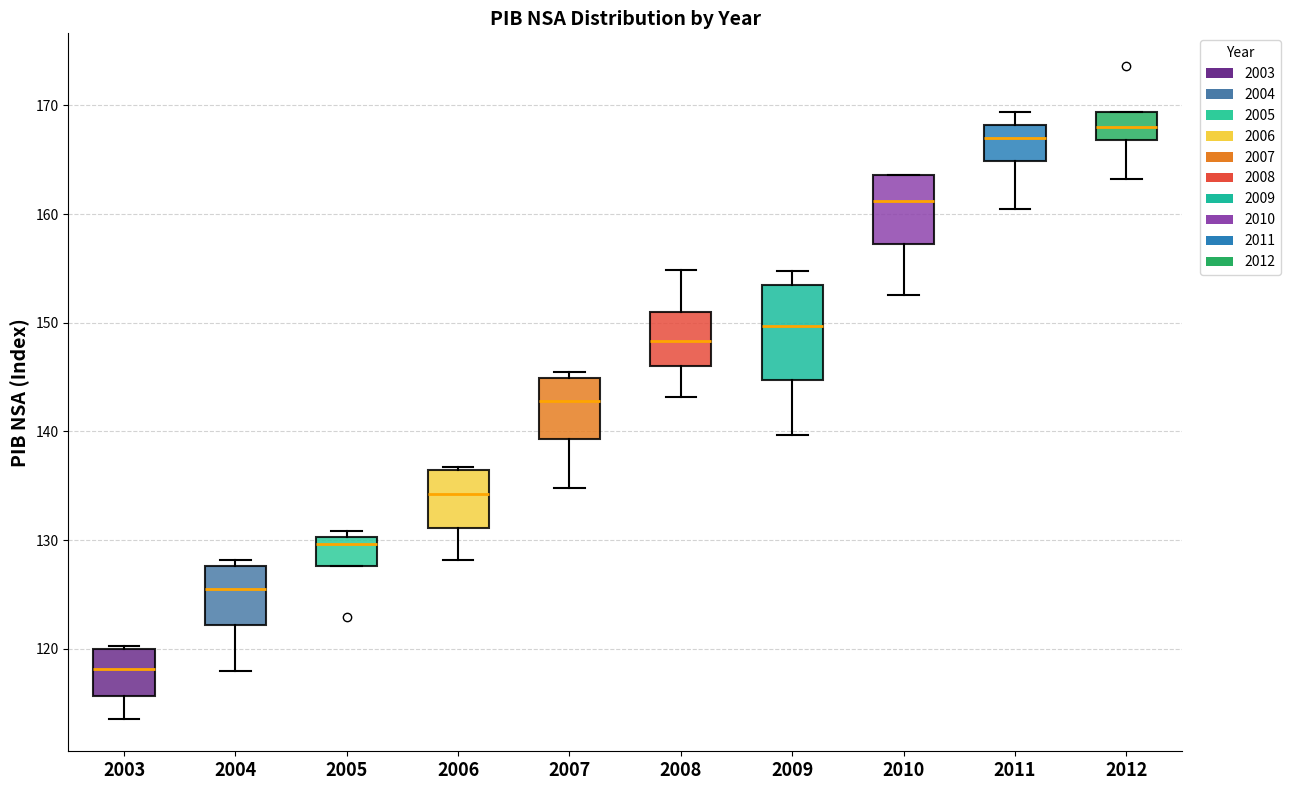

Where is the lower edge of the box at x = 2003 on the y-axis? The values are not printed on the chart, so give them approximately, as read against the axis.

116